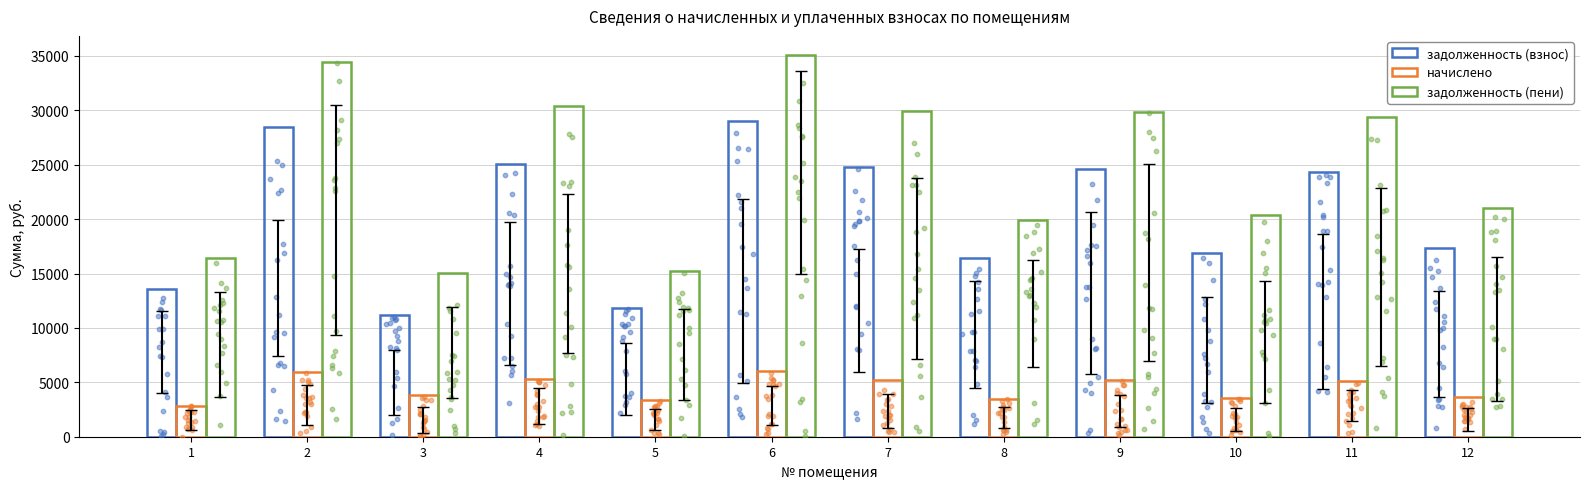

At how many categories does at least one series exceed 21091?

6